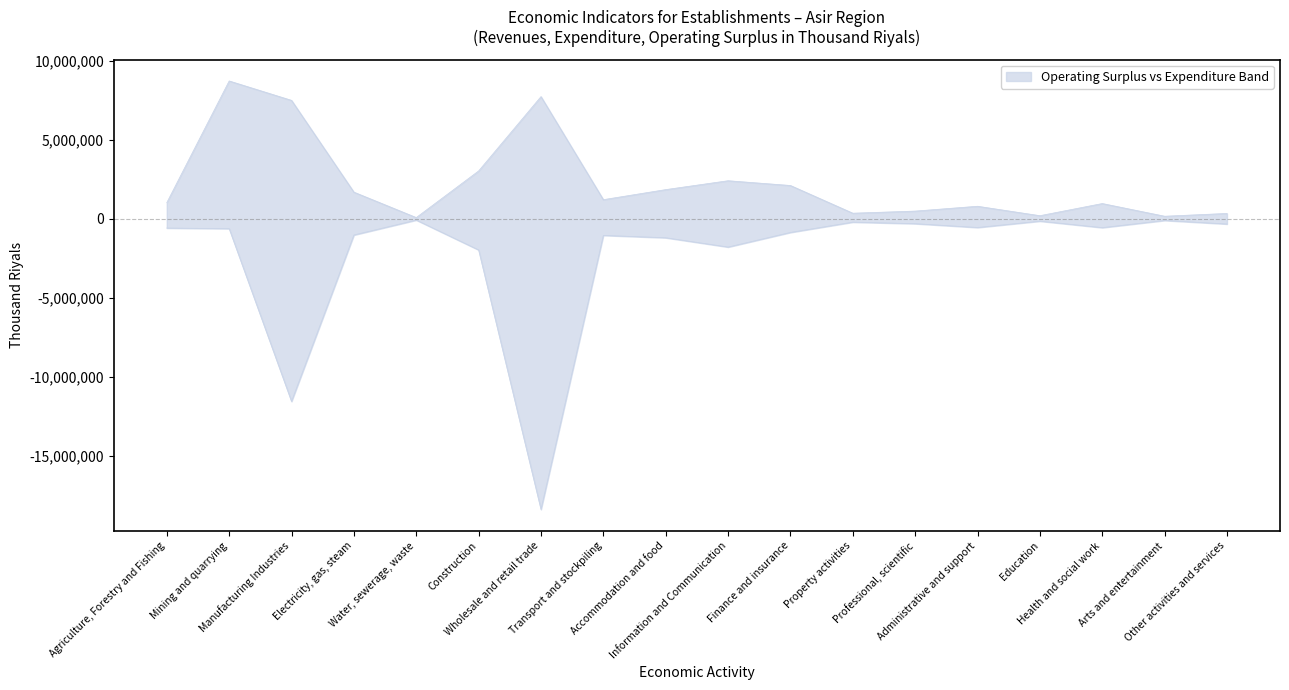

The value of Operating surplus at Manufacturing Industries is 7488733. True or false?

True